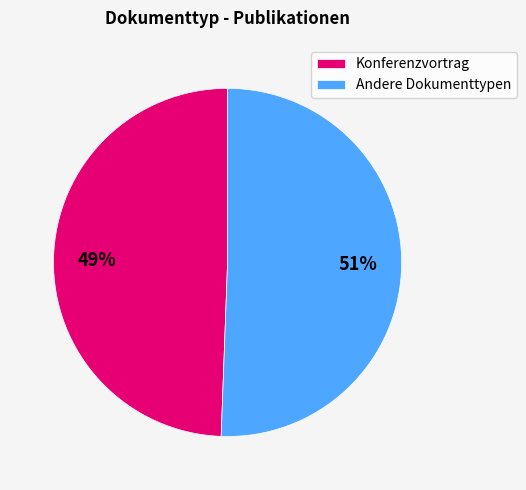

To the nearest percent, what portion does Konferenzvortrag represent?

49%